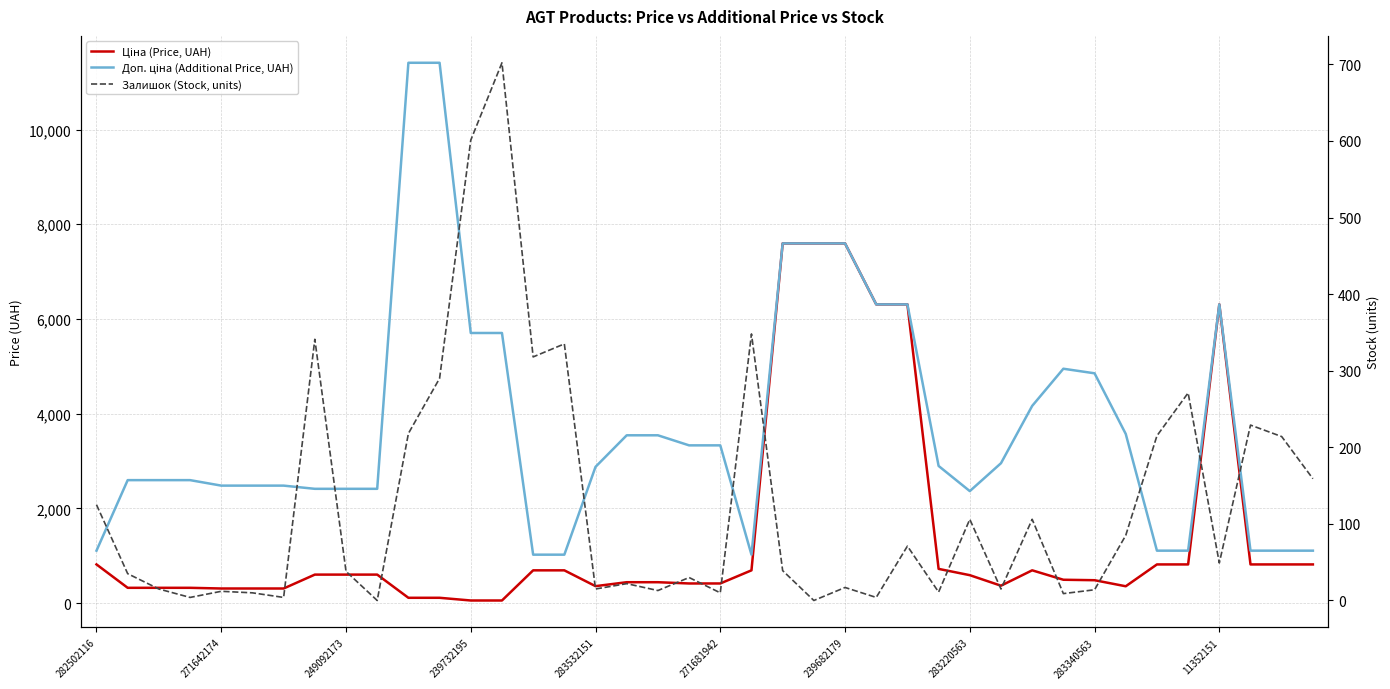

In Доп. ціна (Additional Price, UAH), how many points are lower than both neighbors (excluding endpoints)?

2